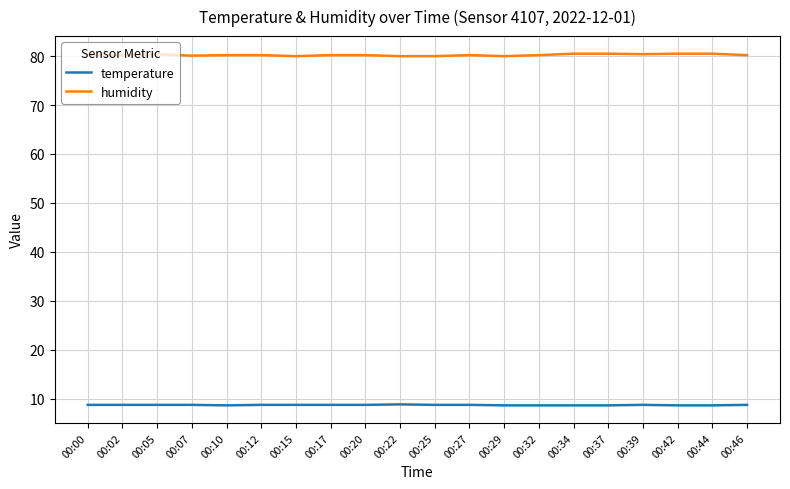

What is the highest value of the humidity series?

80.5